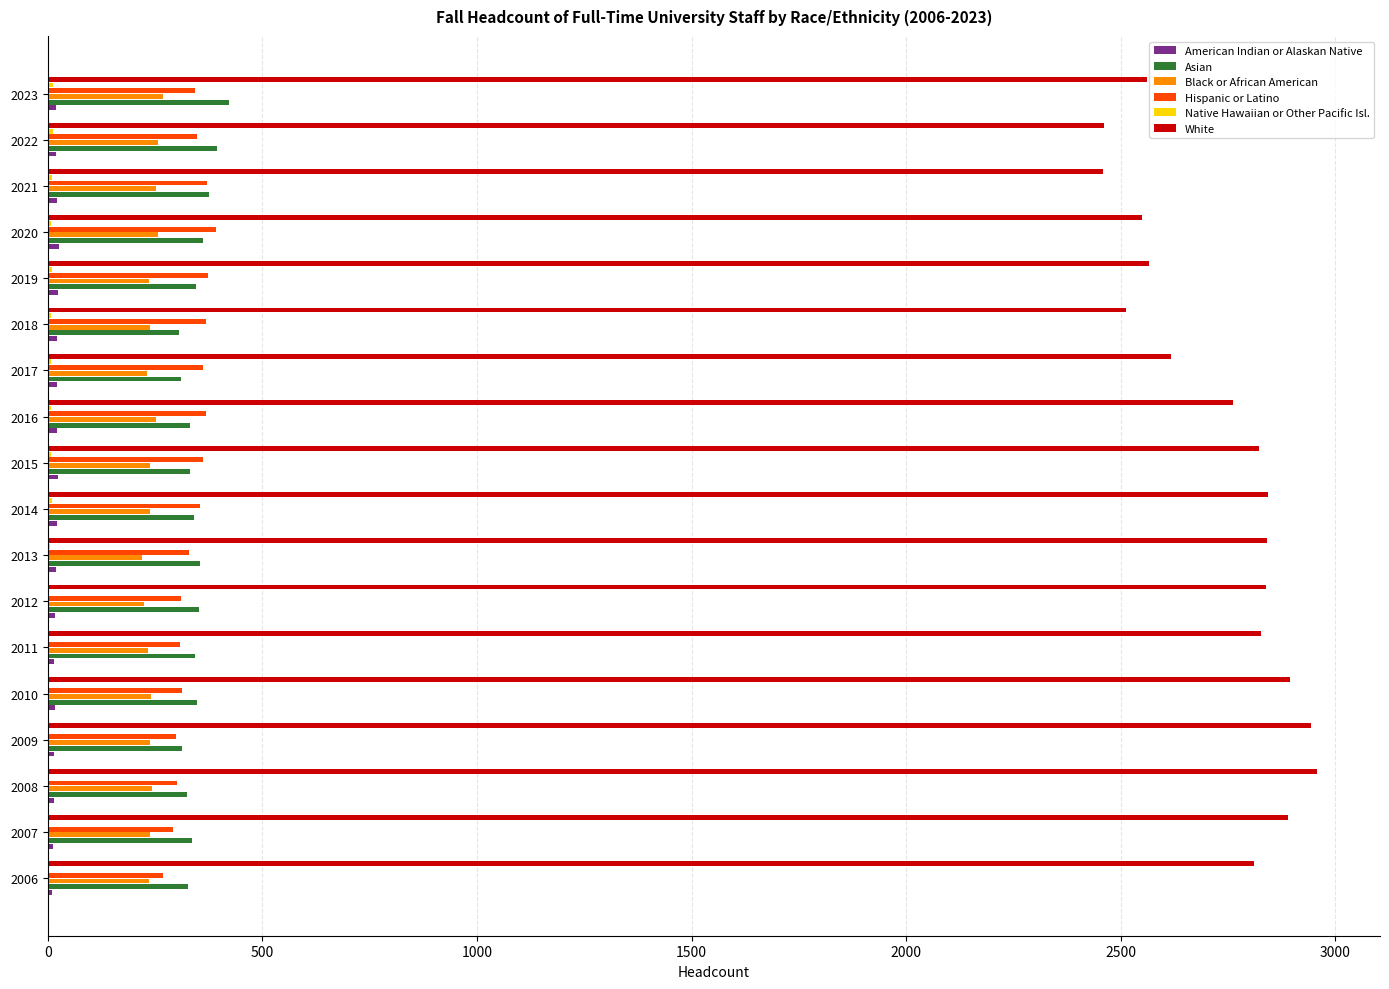

What is the highest value of the Asian series?

423